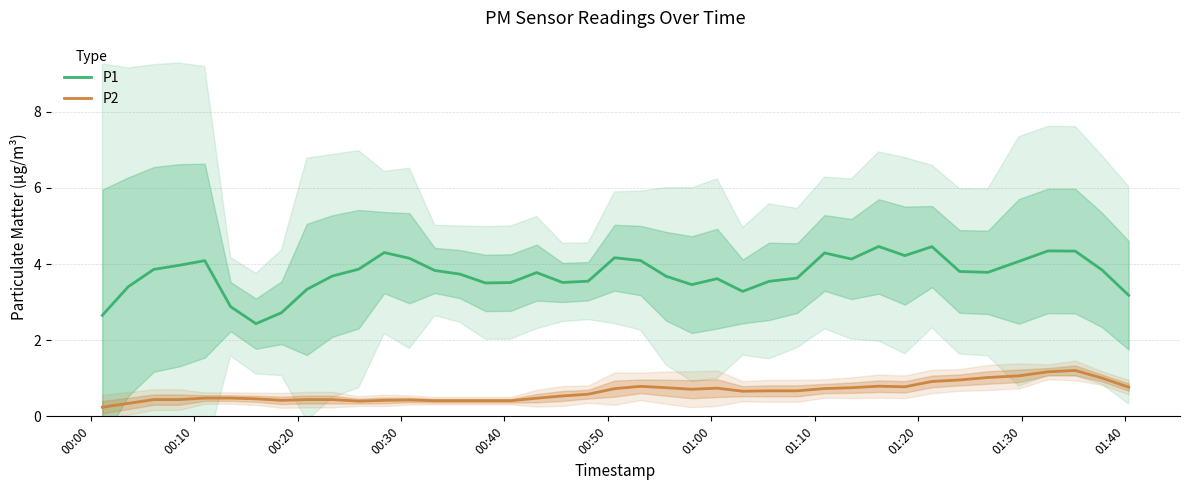

Does the chart display data point markers on the line(s)?

No